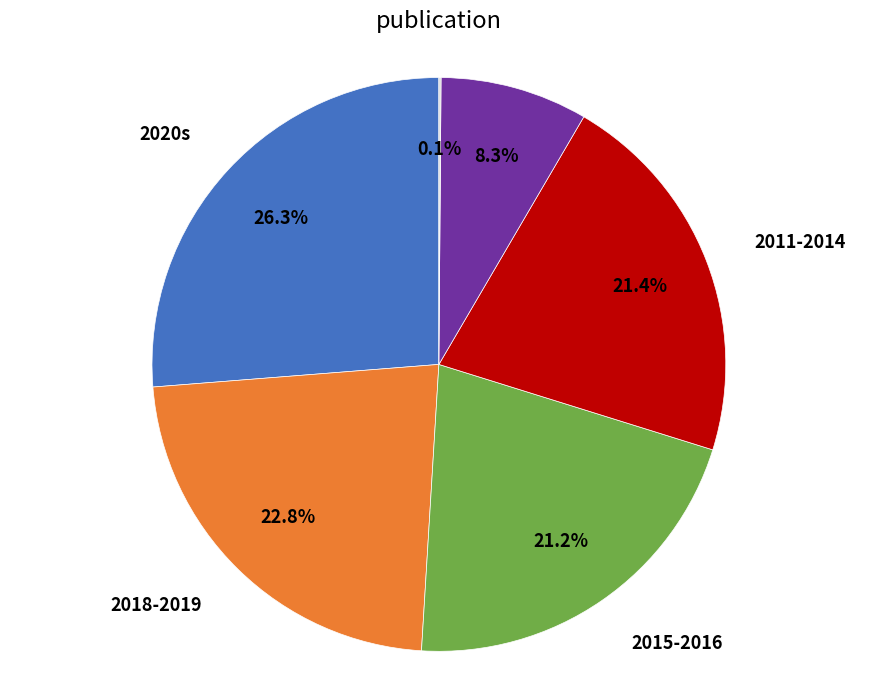

Is there any slice that represents more than half of the pie?

No